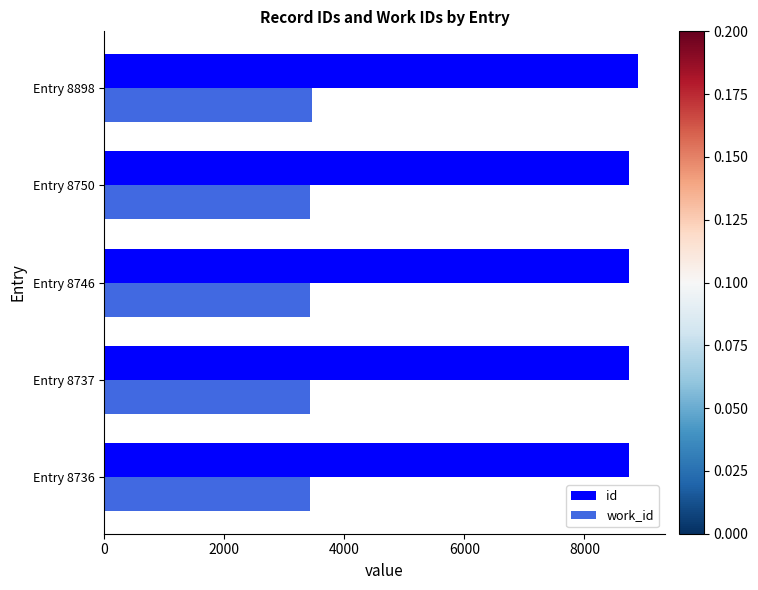

True or false: id has a value of 14085 at Entry 8746.

False